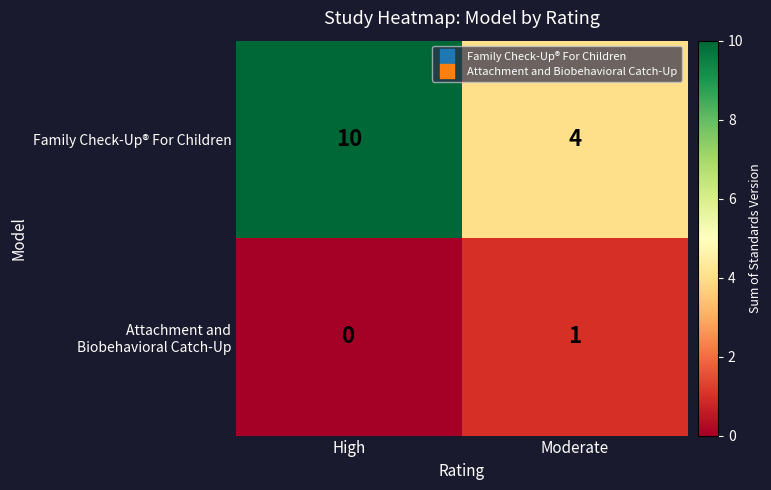

Which category has the highest value across all series?

High